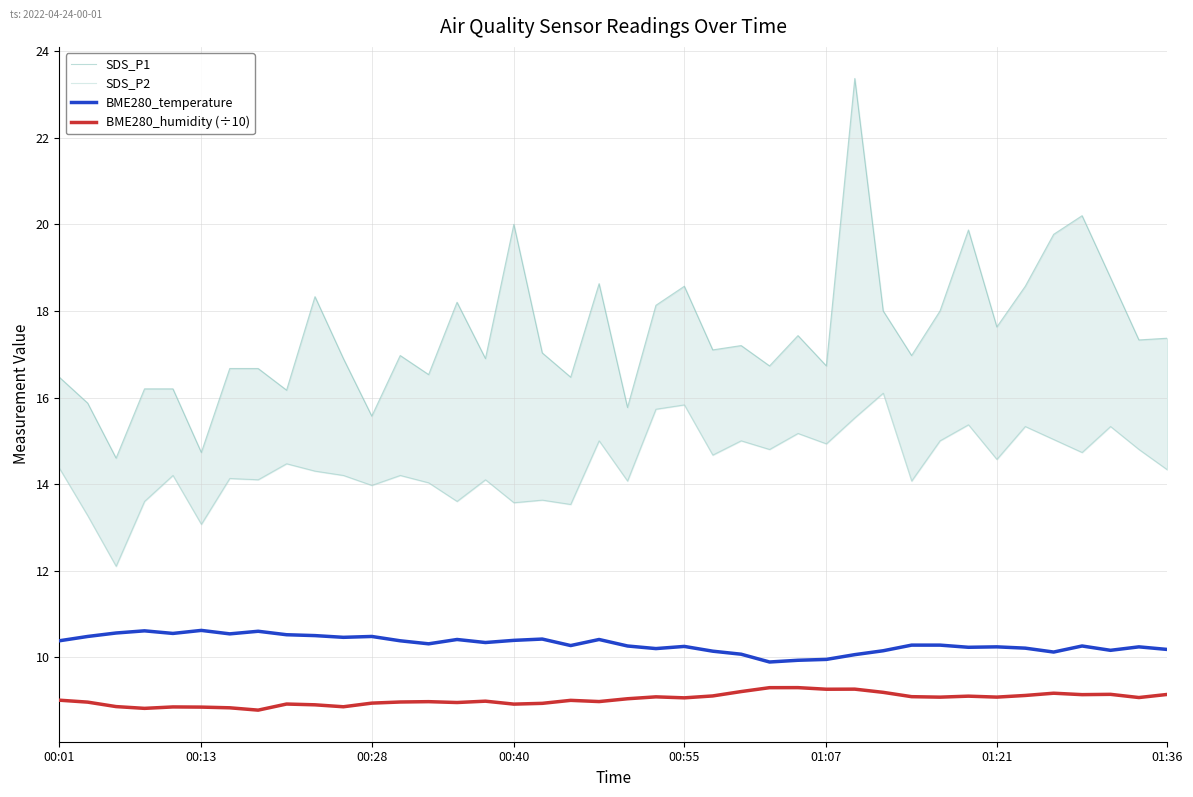

At which label is SDS_P1 closest to 18?

29